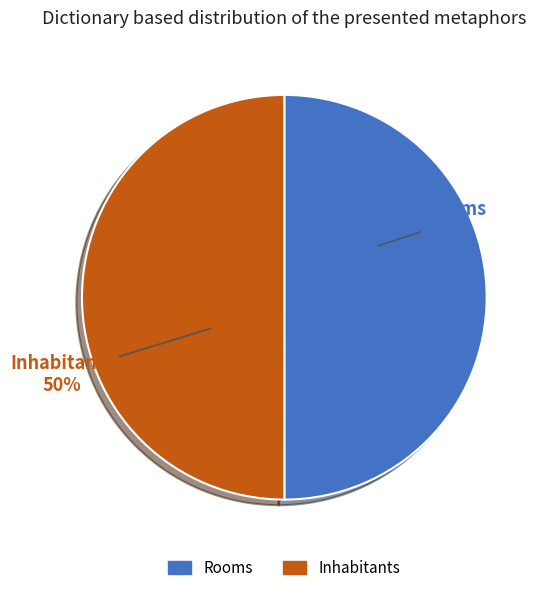

Is it true that Rooms is 50% of the pie?

True